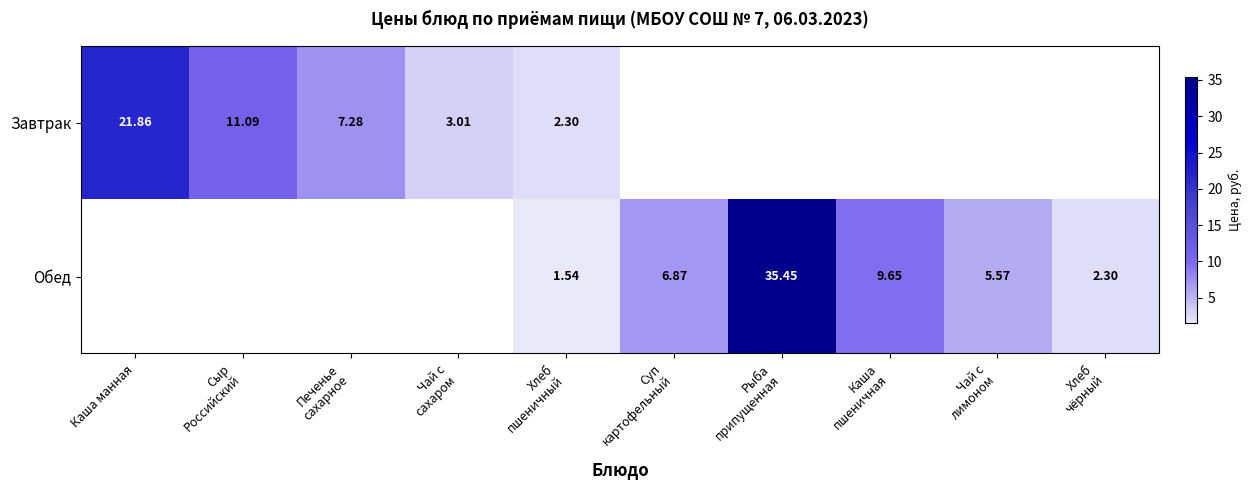

Which has a higher value, Печенье
сахарное or Хлеб
пшеничный?

Печенье
сахарное